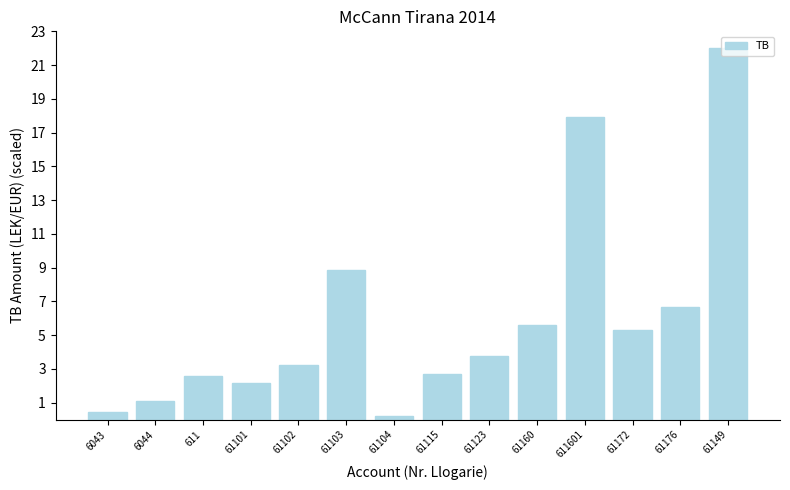

Is it true that the value at 61101 is 0.5?

False